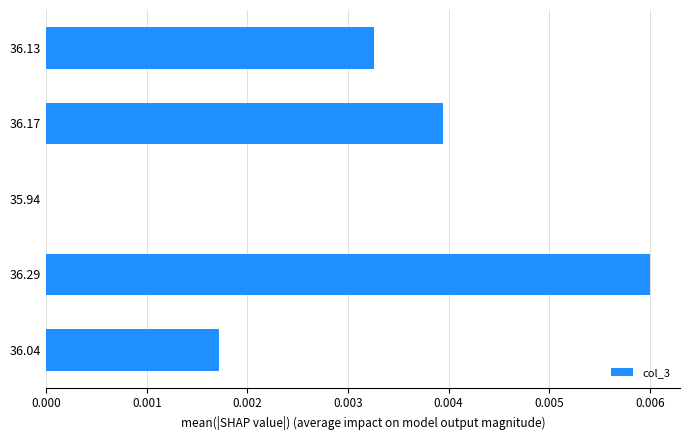

True or false: the data shows 0.0 at 36.17.

True